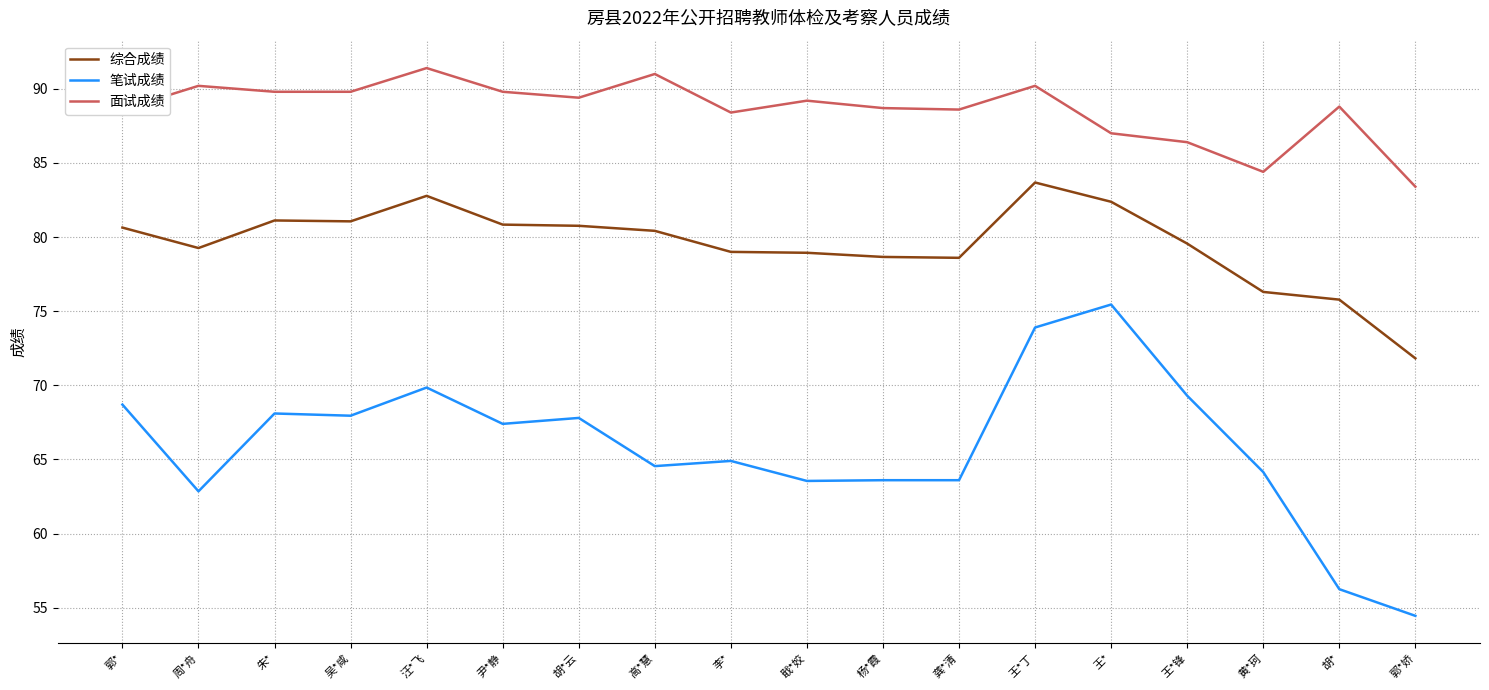

Which series has the largest range (max minus min)?

笔试成绩